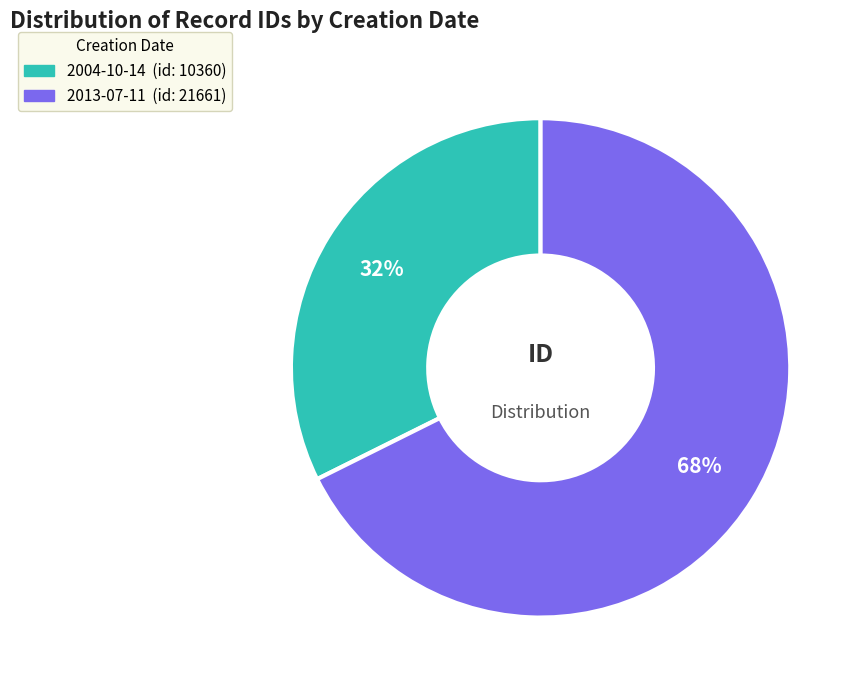

Which slice is the largest?

2013-07-11